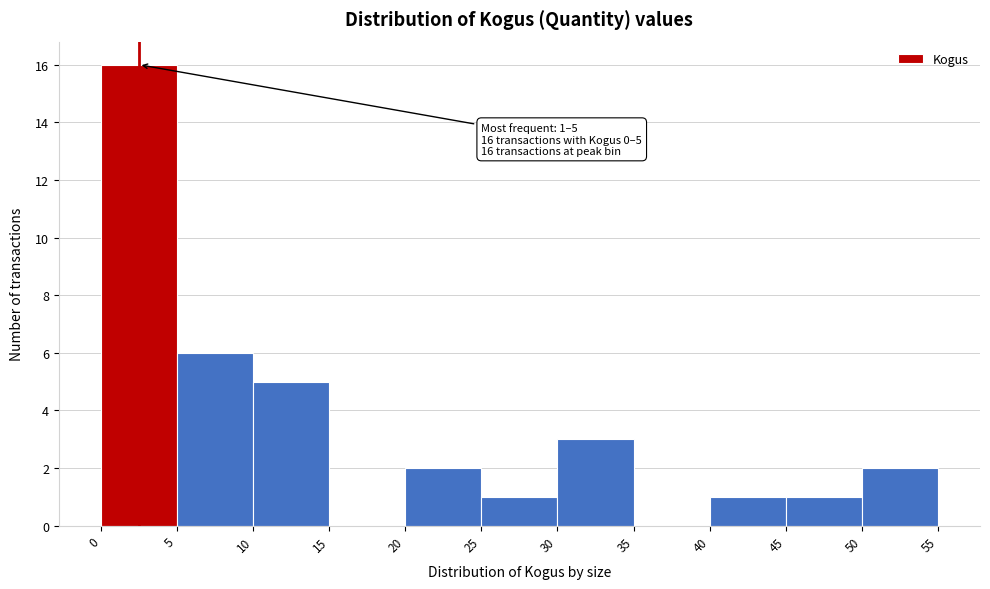

Which range on the x-axis has the tallest bar?

0 to 5